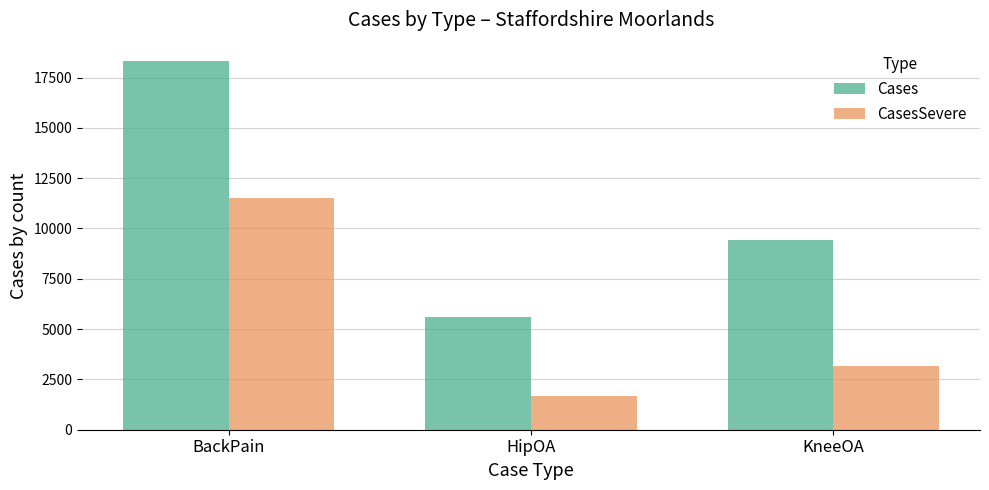

What is the difference between the maximum and minimum values in the CasesSevere series?

9851